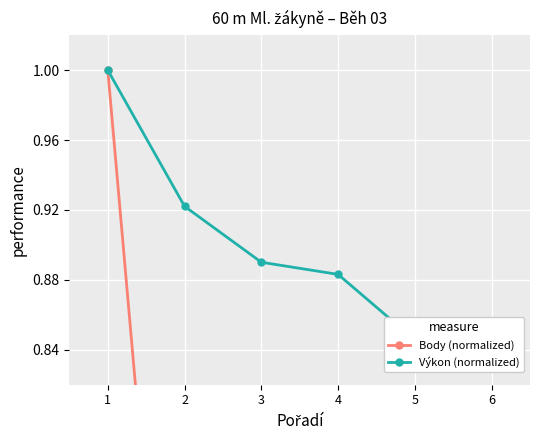

What is the value of the Výkon (normalized) point at the 1st from the left?

1.0